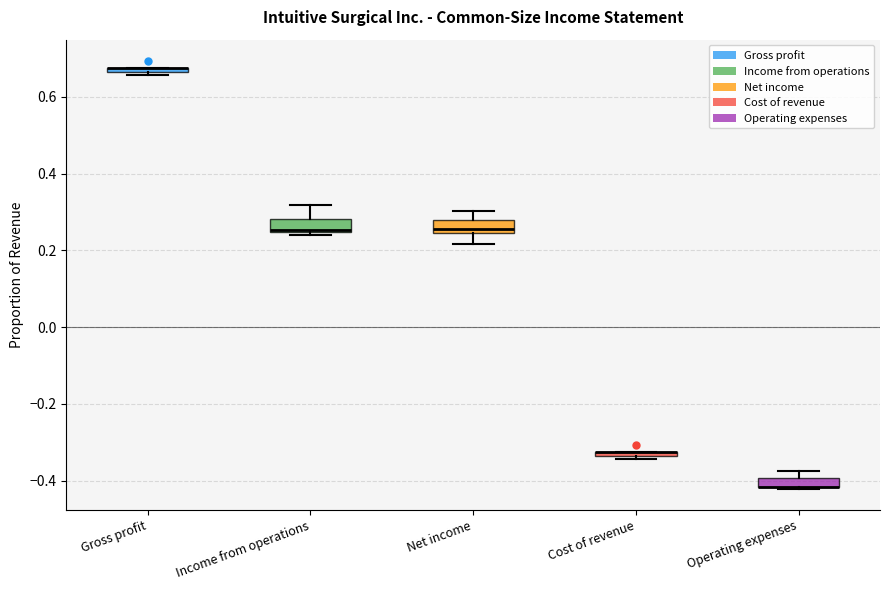

Where is the upper edge of the box for Operating expenses on the y-axis? The values are not printed on the chart, so give them approximately, as read against the axis.

-0.40